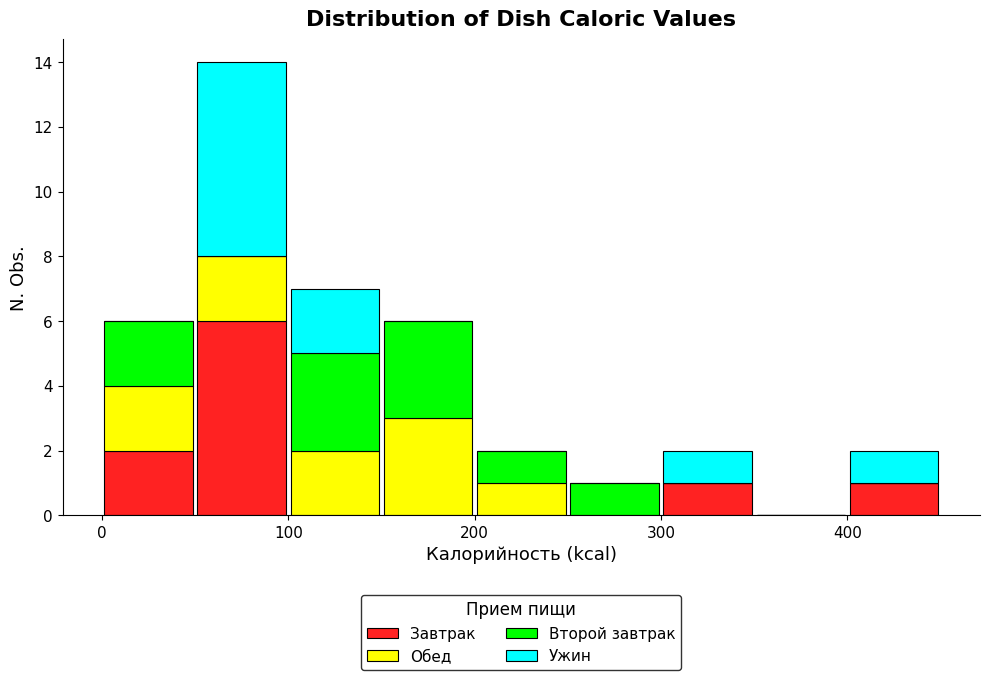

What is the total height of the stacked bar covering 400 to 450 on the x-axis? The values are not printed on the chart, so give them approximately, as read against the axis.

2